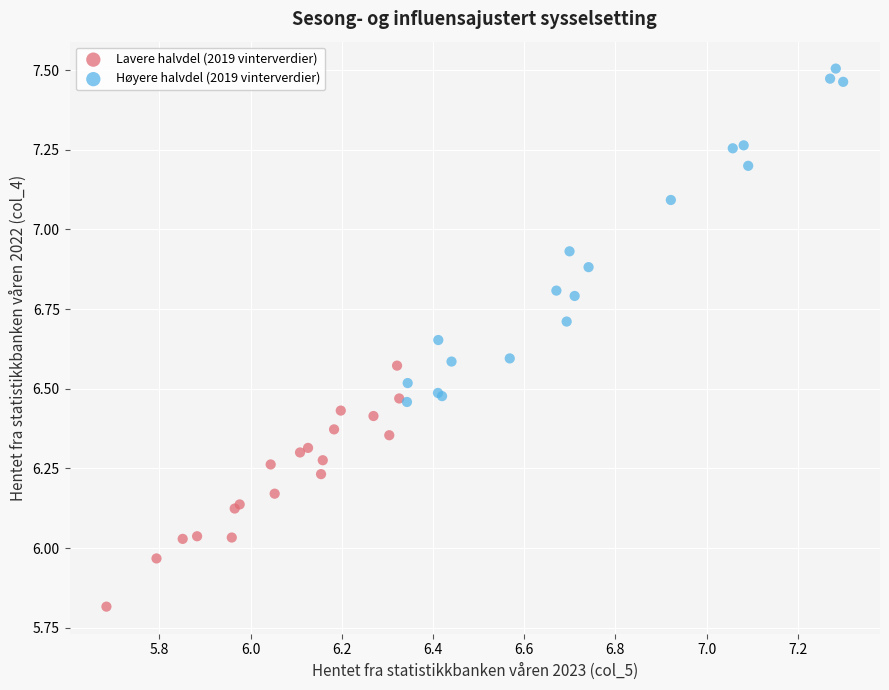

Which series contains the lowest Y value?

Lavere halvdel (2019 vinterverdier)